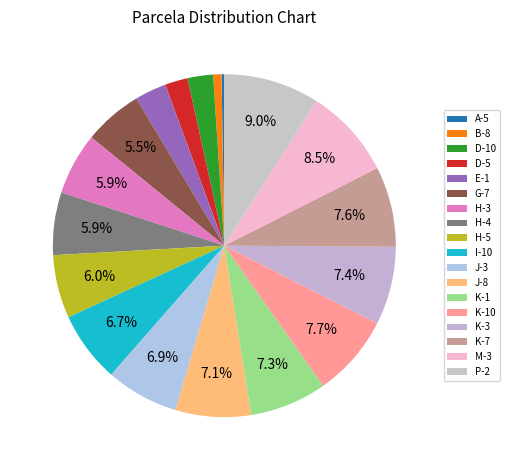

Rank the categories by value from highest to lowest.

P-2, M-3, K-10, K-7, K-3, K-1, J-8, J-3, I-10, H-5, H-4, H-3, G-7, E-1, D-10, D-5, B-8, A-5